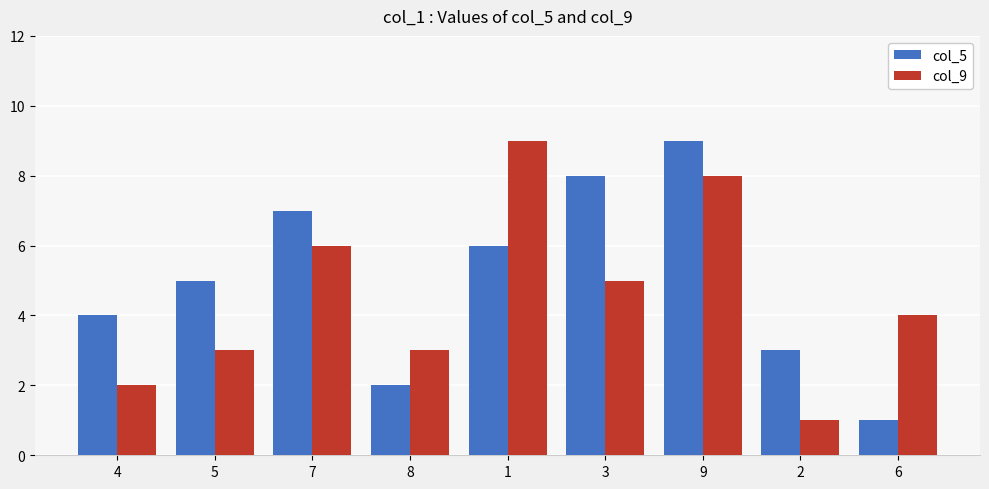

Reading left to right, list all the values displayed in this chart.

col_5: 4=4	5=5	7=7	8=2	1=6	3=8	9=9	2=3	6=1
col_9: 4=2	5=3	7=6	8=3	1=9	3=5	9=8	2=1	6=4